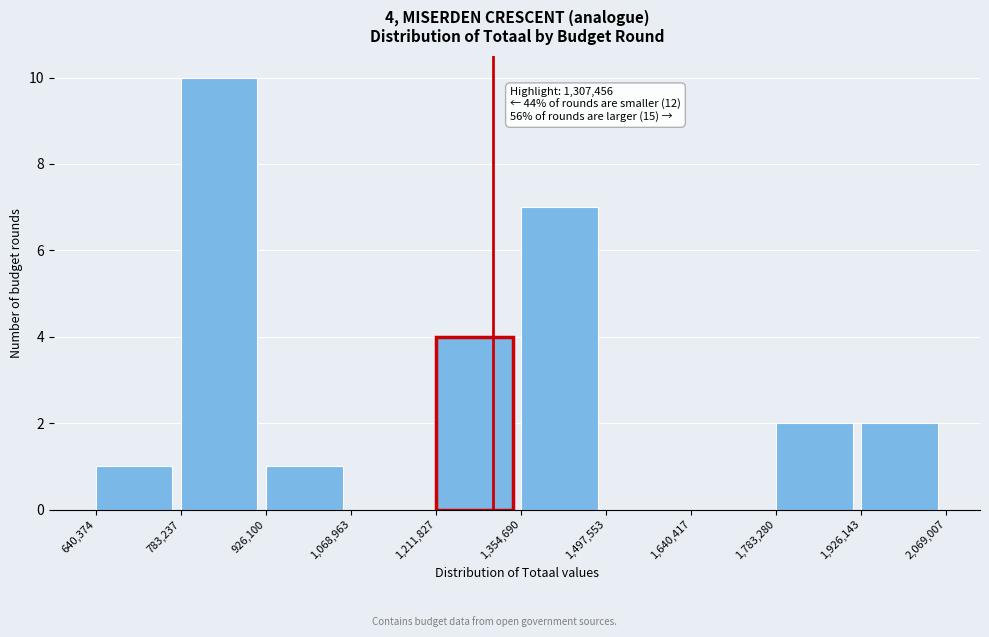

Over which range of the x-axis is the bar tallest?

783,237 to 926,100